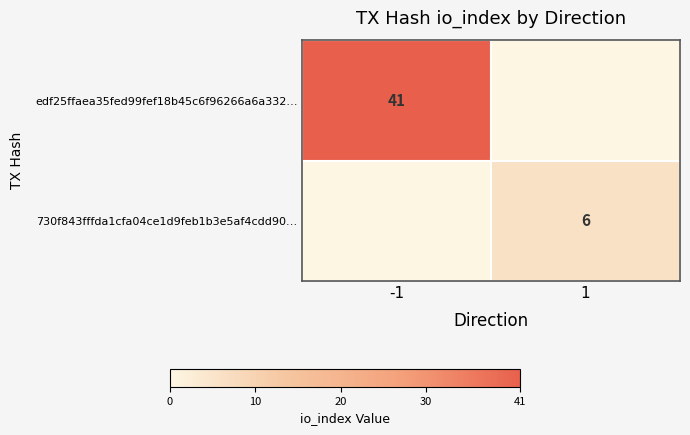

The value of edf25ffaea35fed99fef18b45c6f96266a6a332… at -1 is 41. True or false?

True